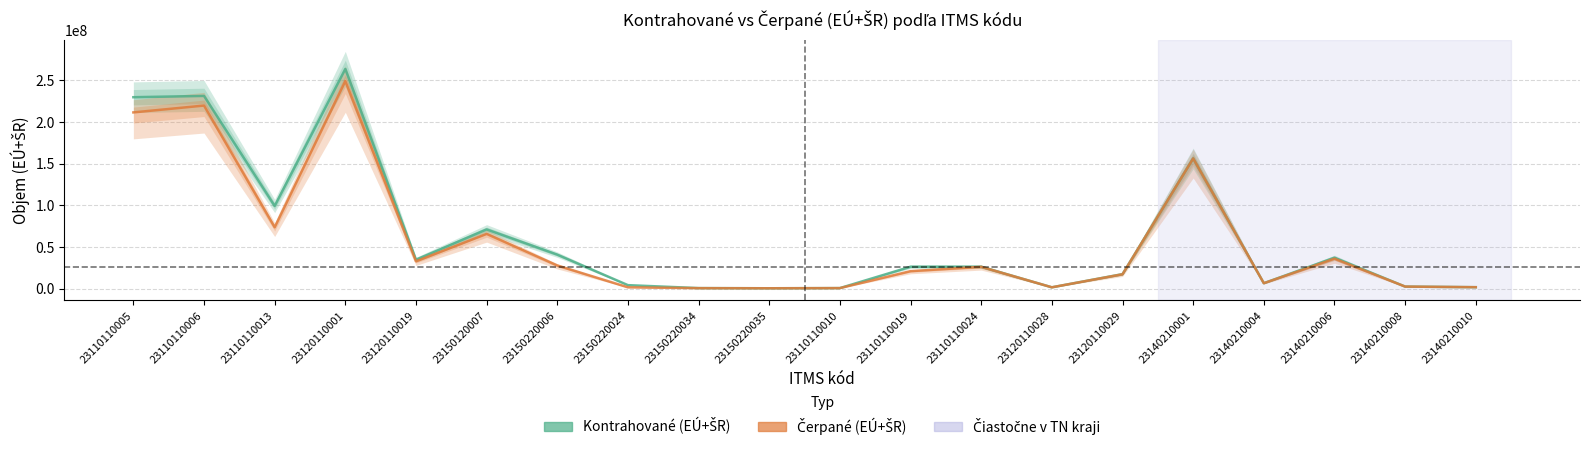

Is this an area chart (filled region under the line)?

No